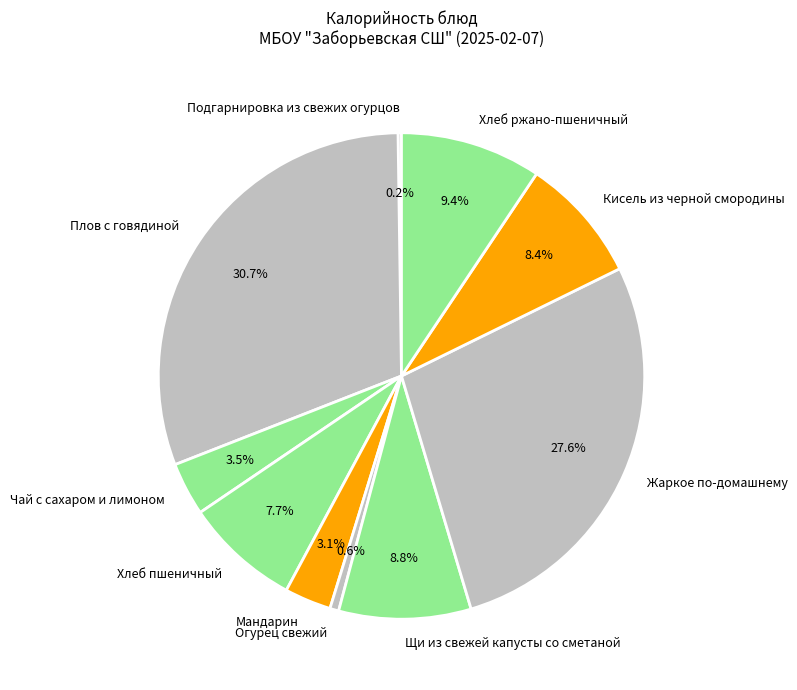

To the nearest percent, what is the average slice percentage?

10%